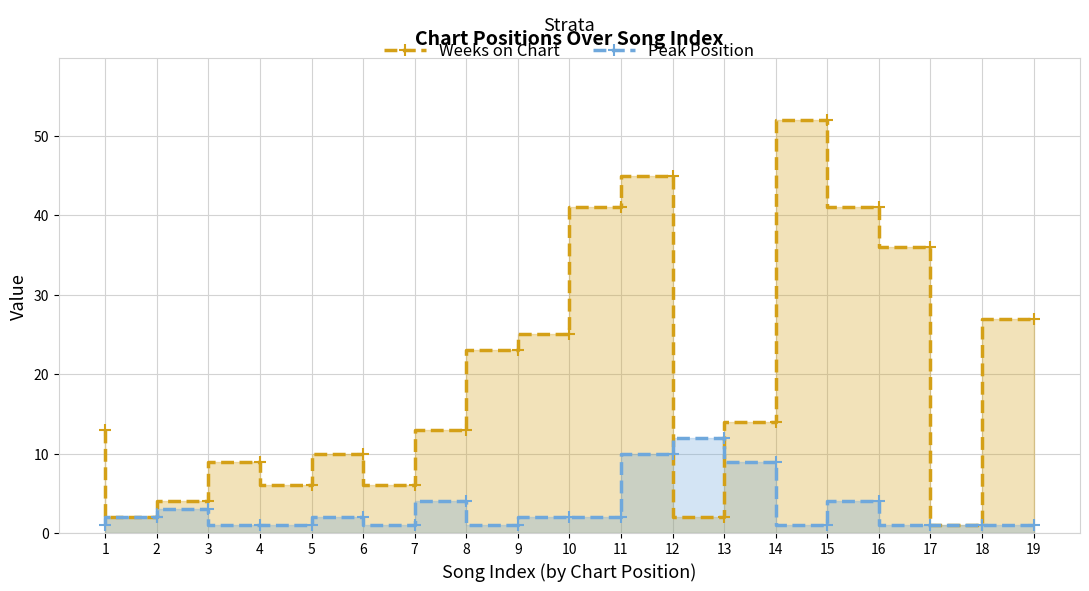

What is the maximum value for Peak Position?

12